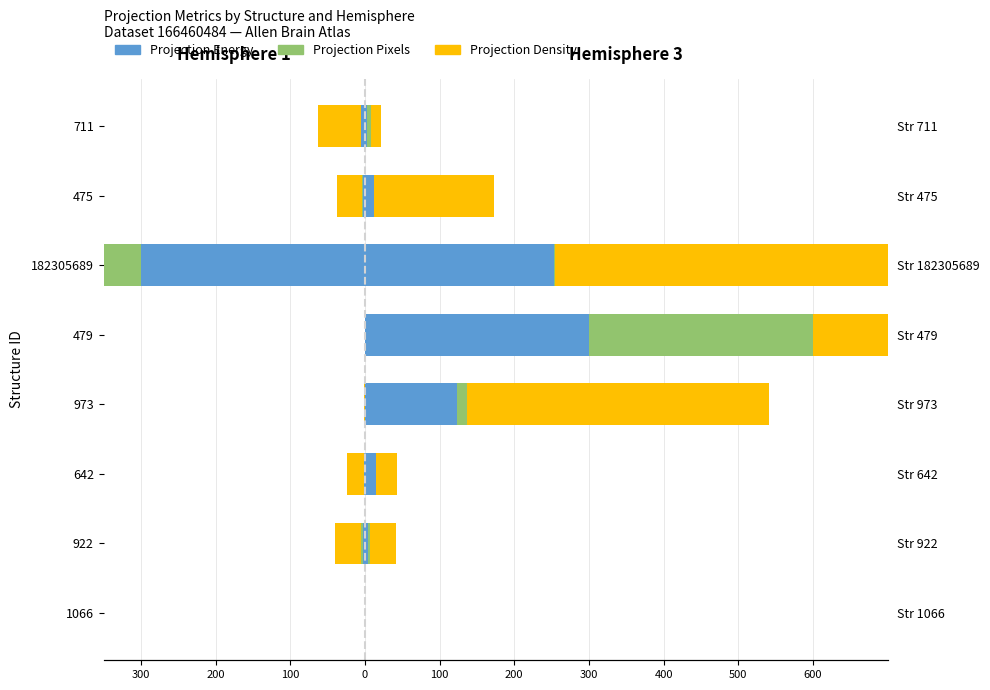

What are all the series names shown in the legend?

Projection Energy, Projection Pixels, Projection Density